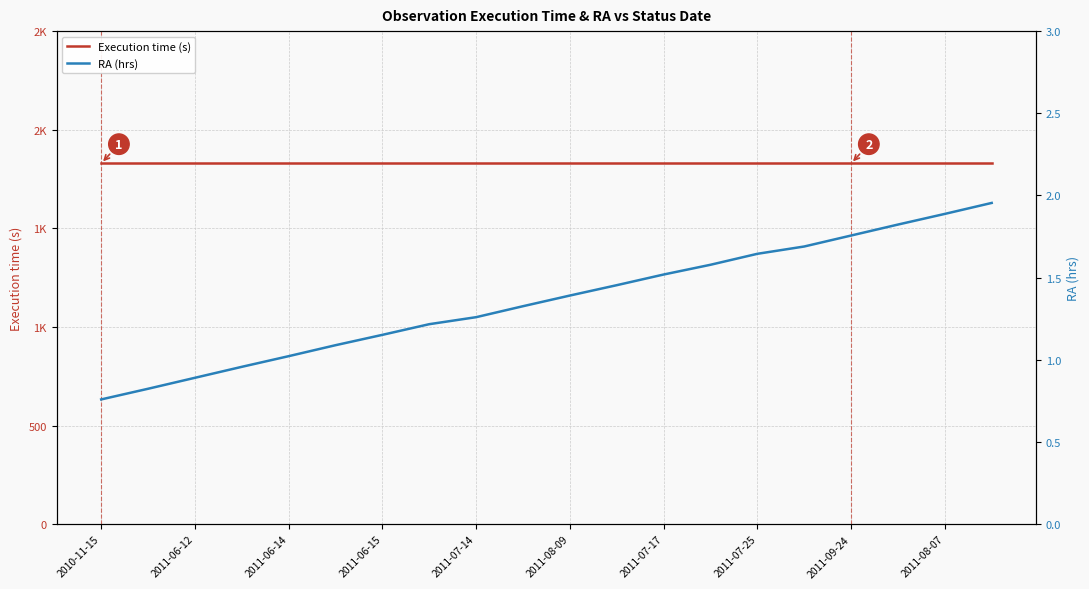

Which series has the largest range (max minus min)?

RA (hrs)